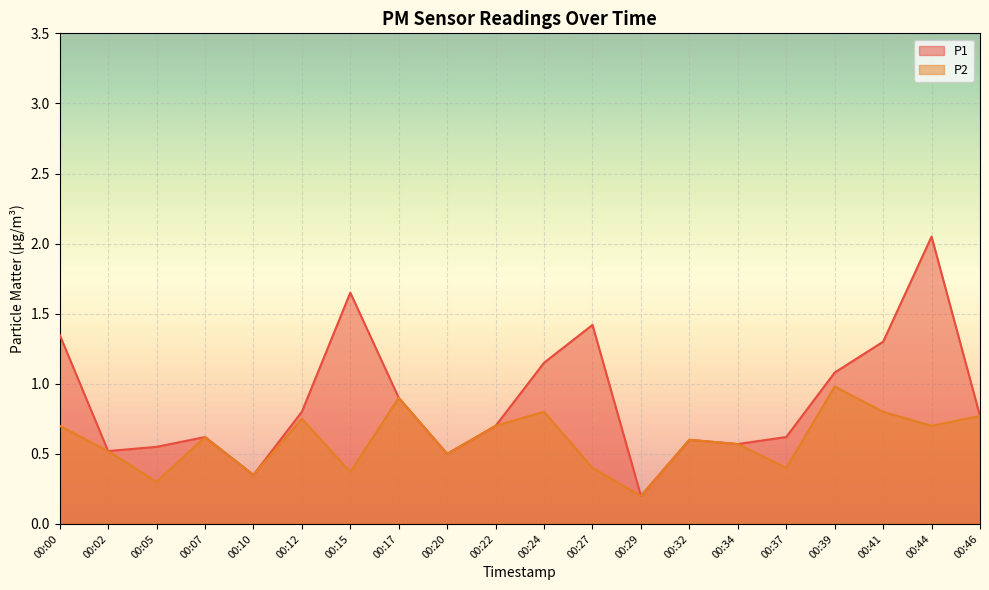

Rank the series by their average value, from highest to lowest.

P1, P2